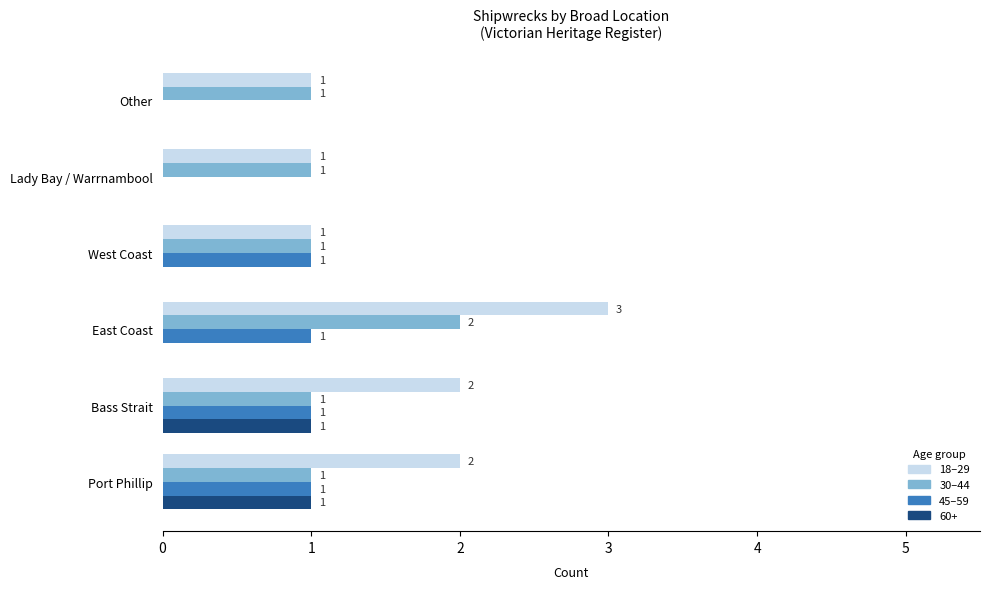

Which series has the largest total across all categories?

18–29